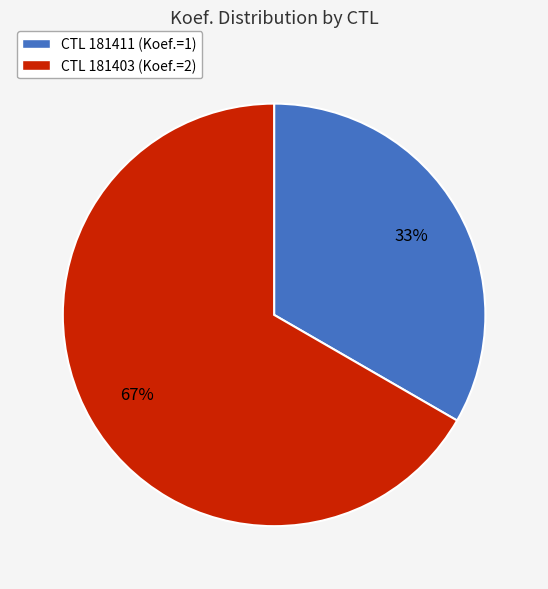

Combined, do CTL 181403 (Koef.=2) and CTL 181411 (Koef.=1) account for over 50%?

Yes